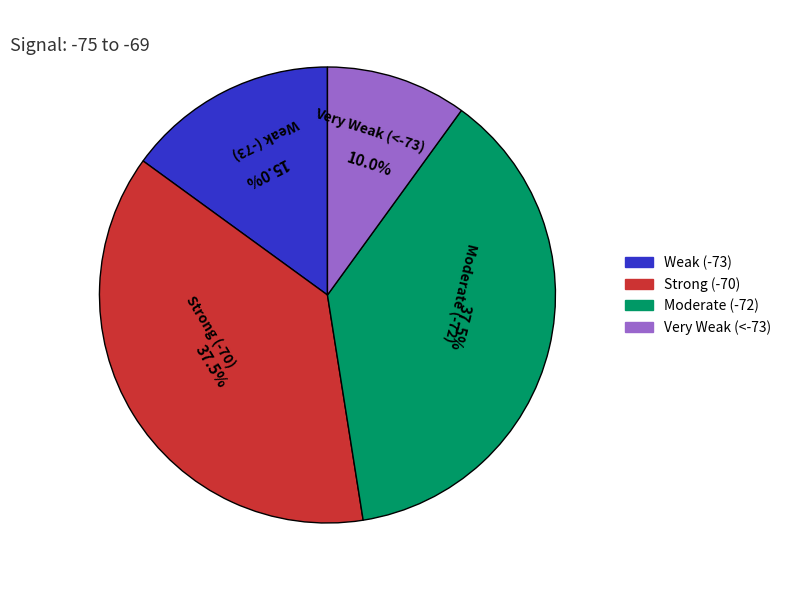

Combined, do Moderate (-72) and Strong (-70) account for over 50%?

Yes